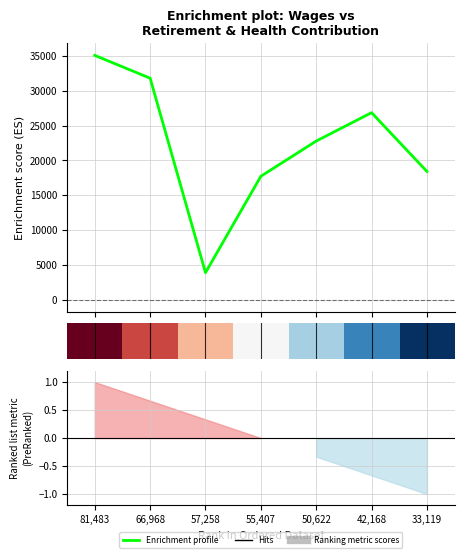

Where is the first local maximum?

5